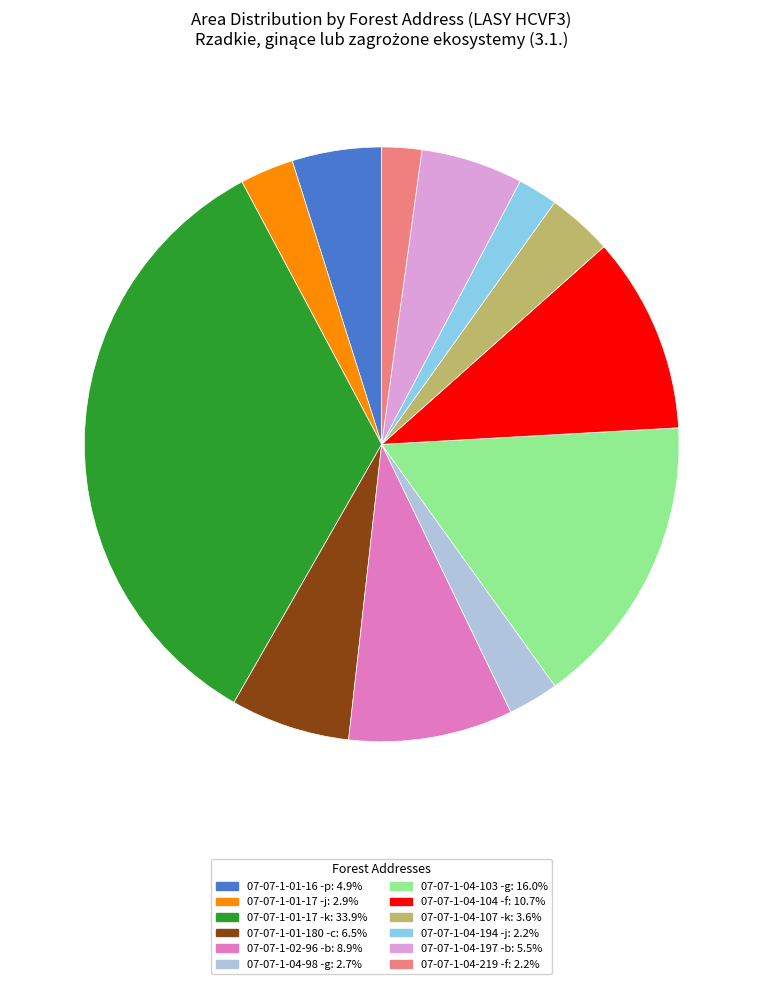

Do 07-07-1-04-104 -f: 10.7% and 07-07-1-01-17 -j: 2.9% together represent more than half of the pie?

No